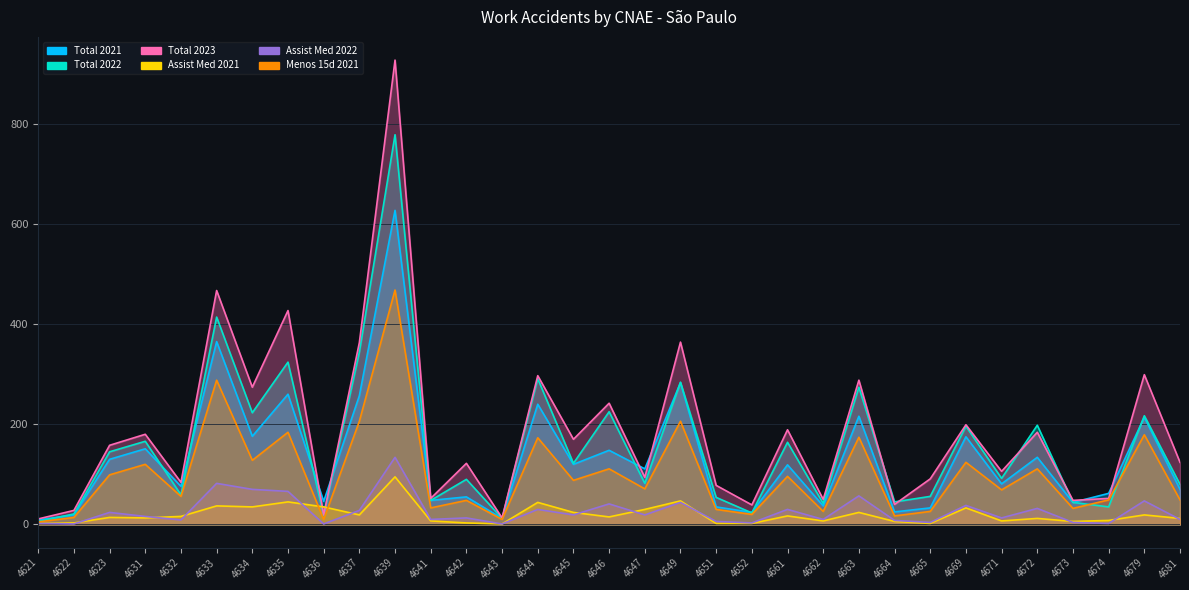

What are all the series names shown in the legend?

Total 2021, Total 2022, Total 2023, Assist Med 2021, Assist Med 2022, Menos 15d 2021